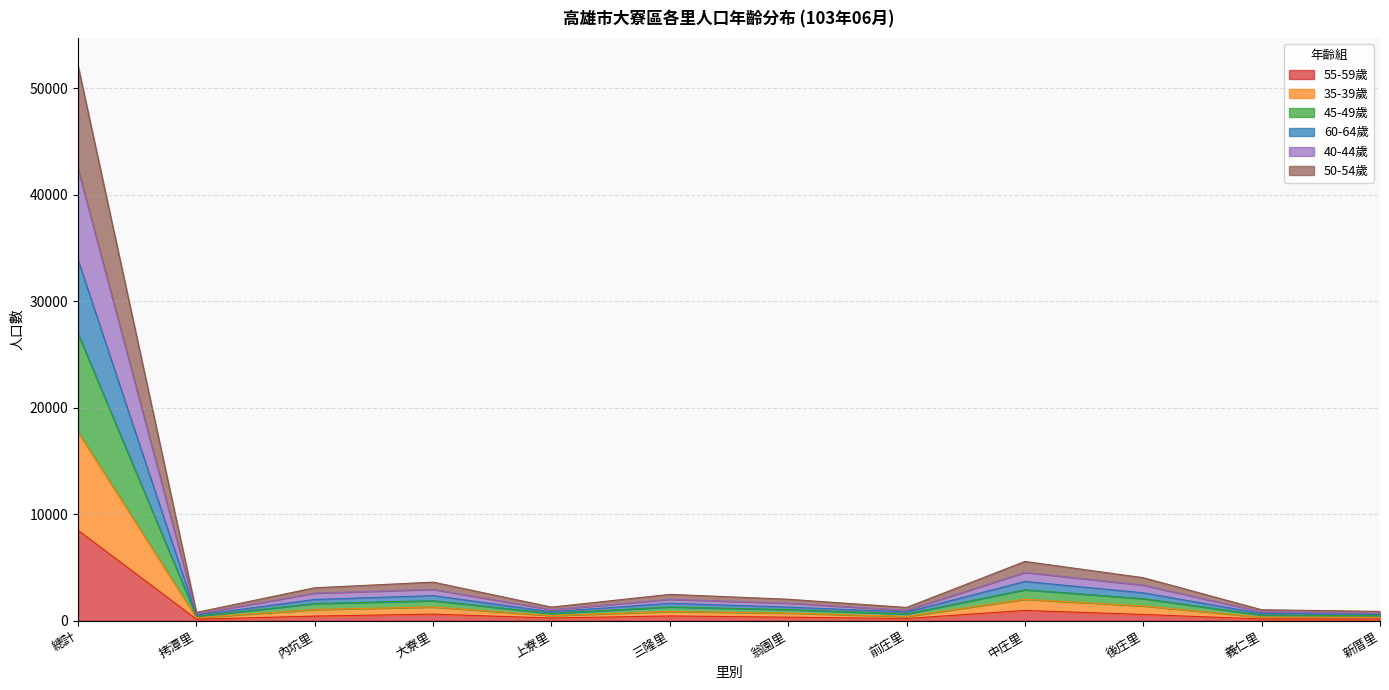

Does the chart display data point markers on the line(s)?

No